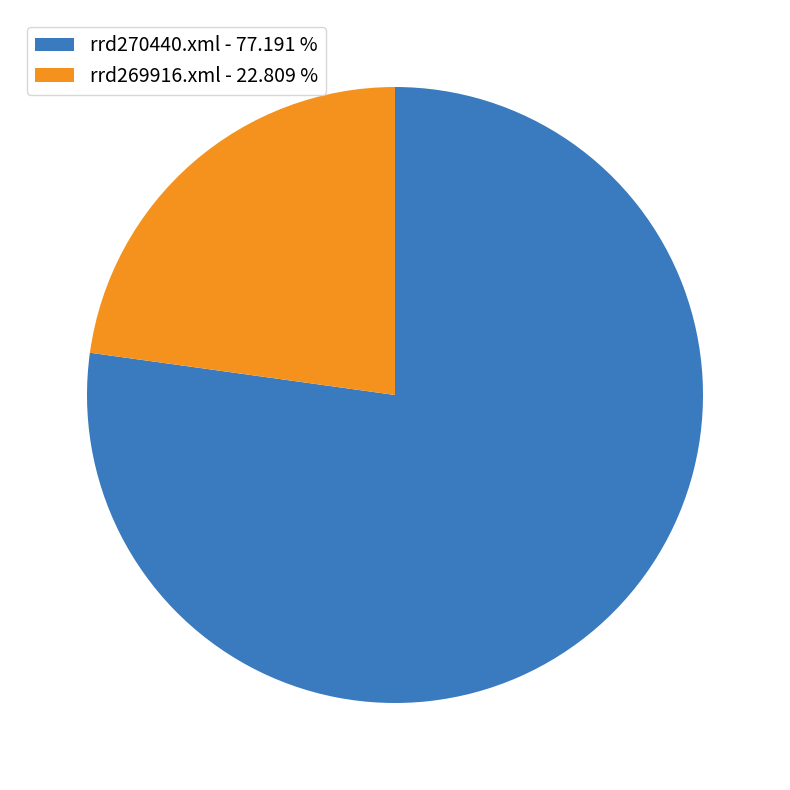

Do rrd269916.xml - 22.809 % and rrd270440.xml - 77.191 % together represent more than half of the pie?

Yes